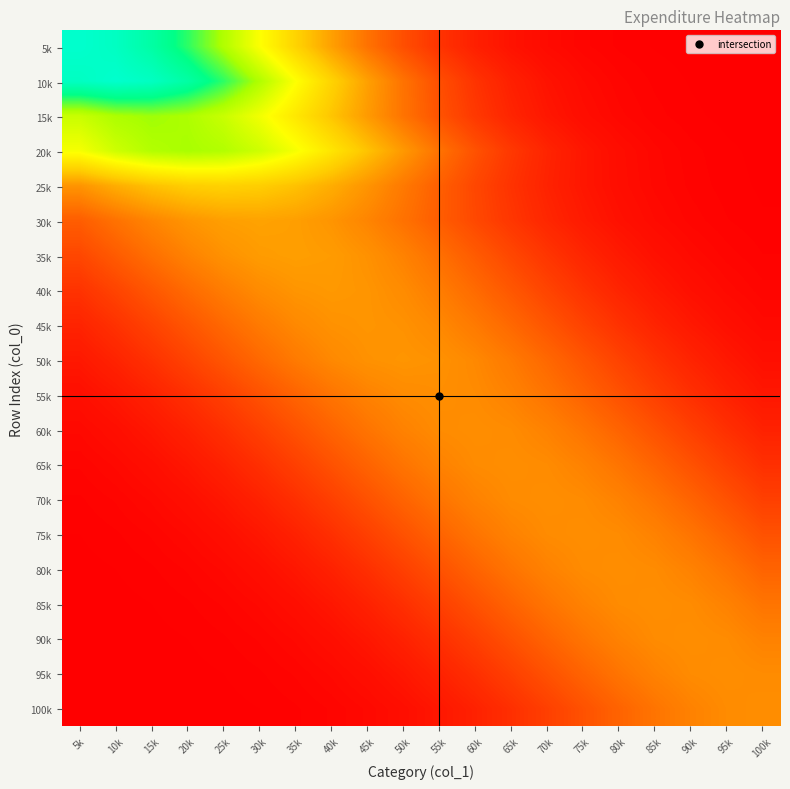

At which category is the sum across all series the highest?

25k